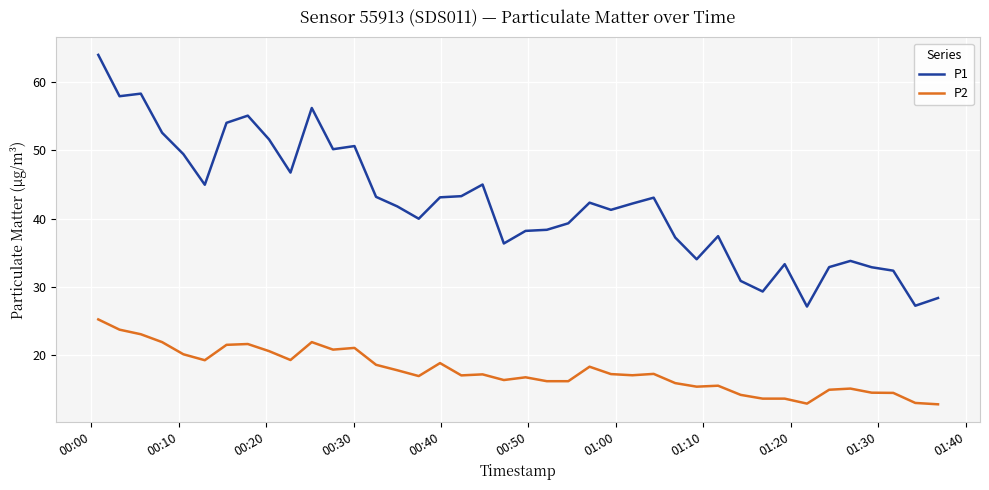

Which series has the largest range (max minus min)?

P1